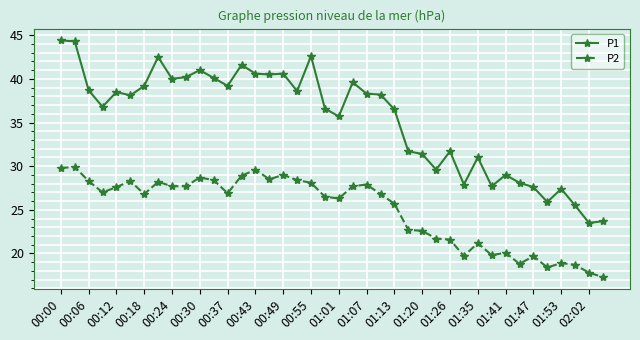

List the series in order of their peak value, lowest first.

P2, P1